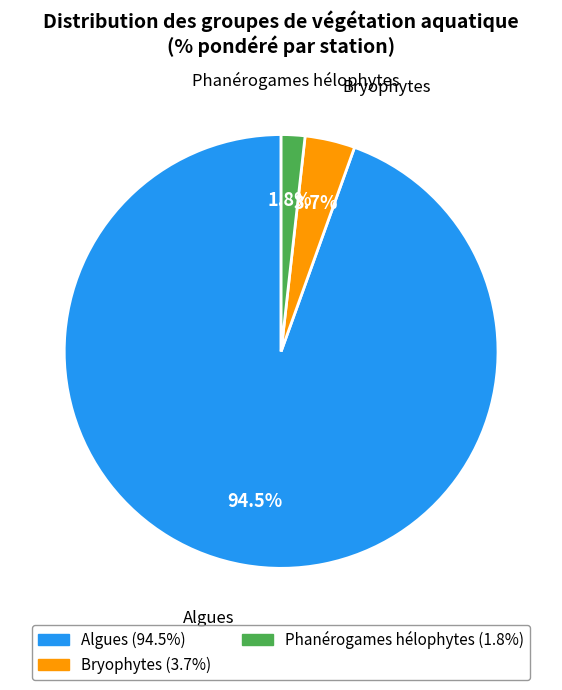

Is there a majority slice in this chart?

Yes